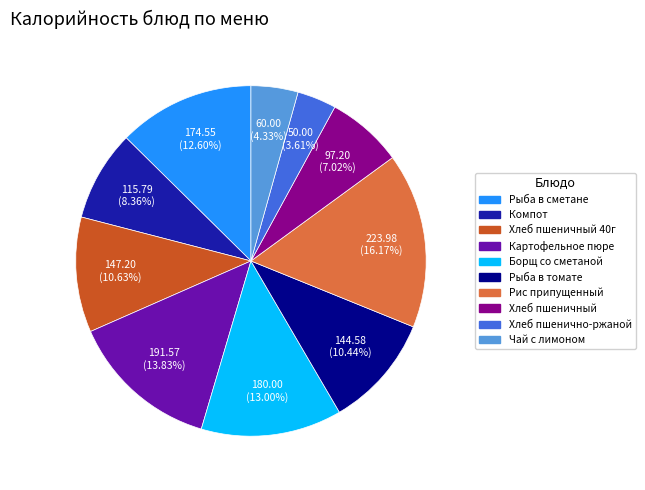

How many segments does this pie chart have?

10